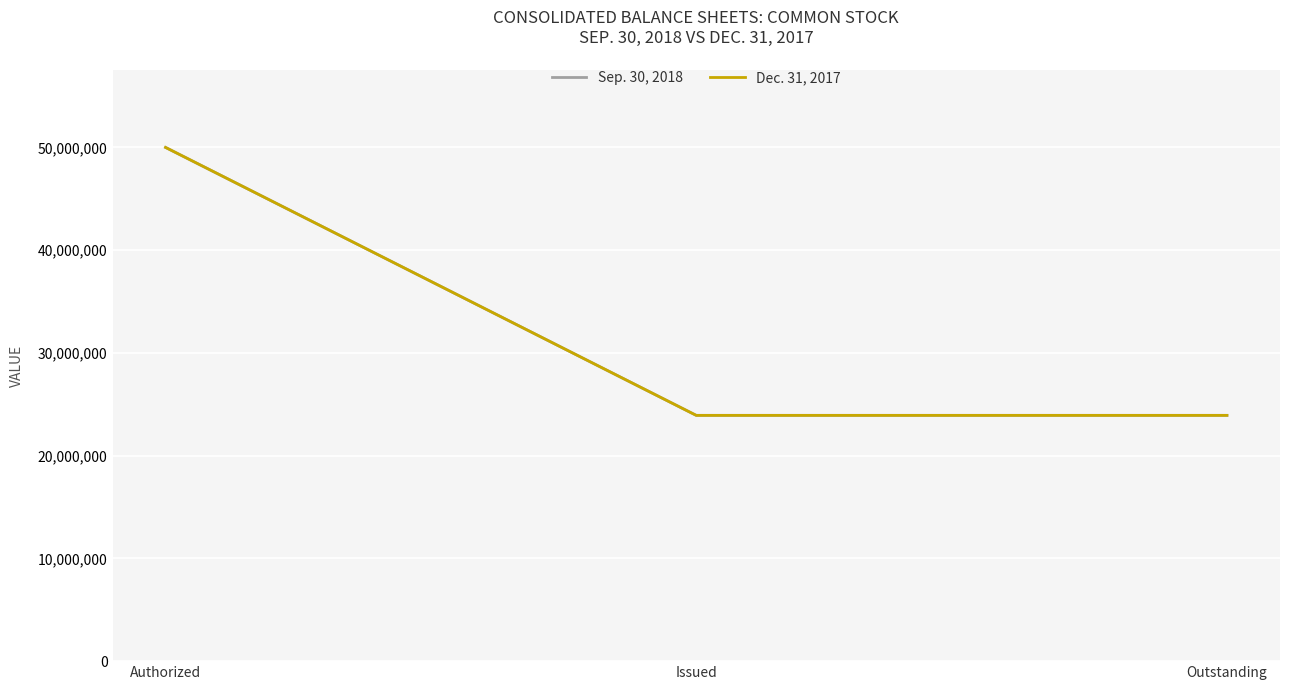

Is this an area chart (filled region under the line)?

No